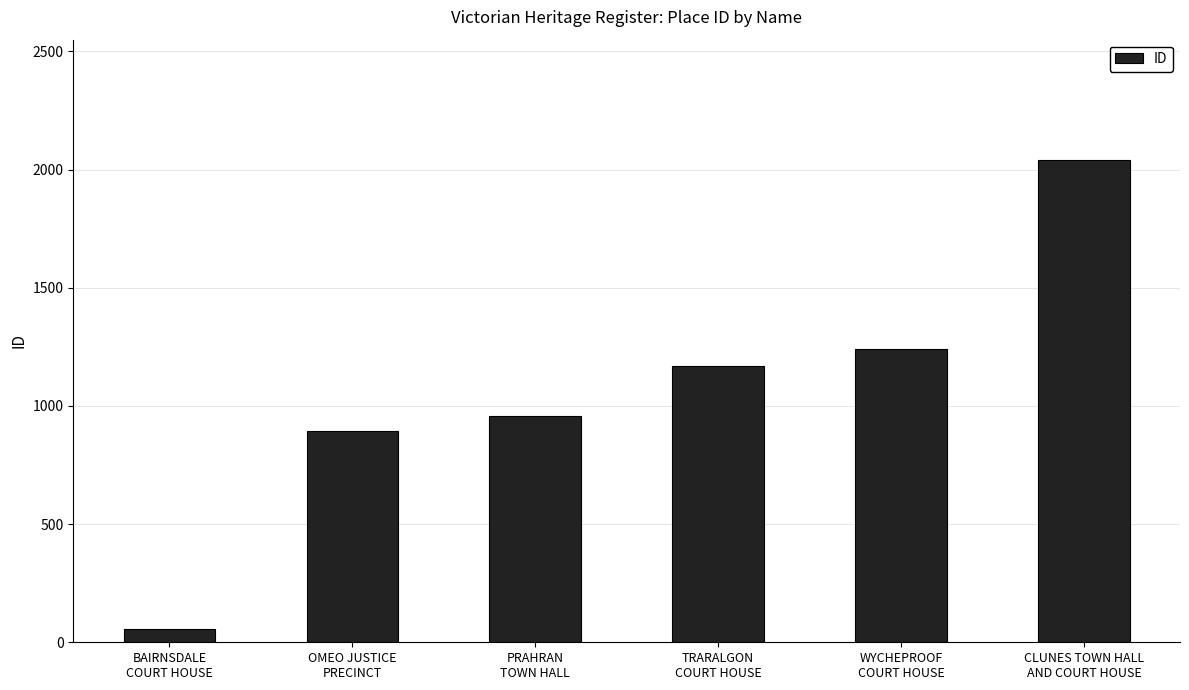

What is the ratio of the value at PRAHRAN
TOWN HALL to the value at OMEO JUSTICE
PRECINCT?

1.1